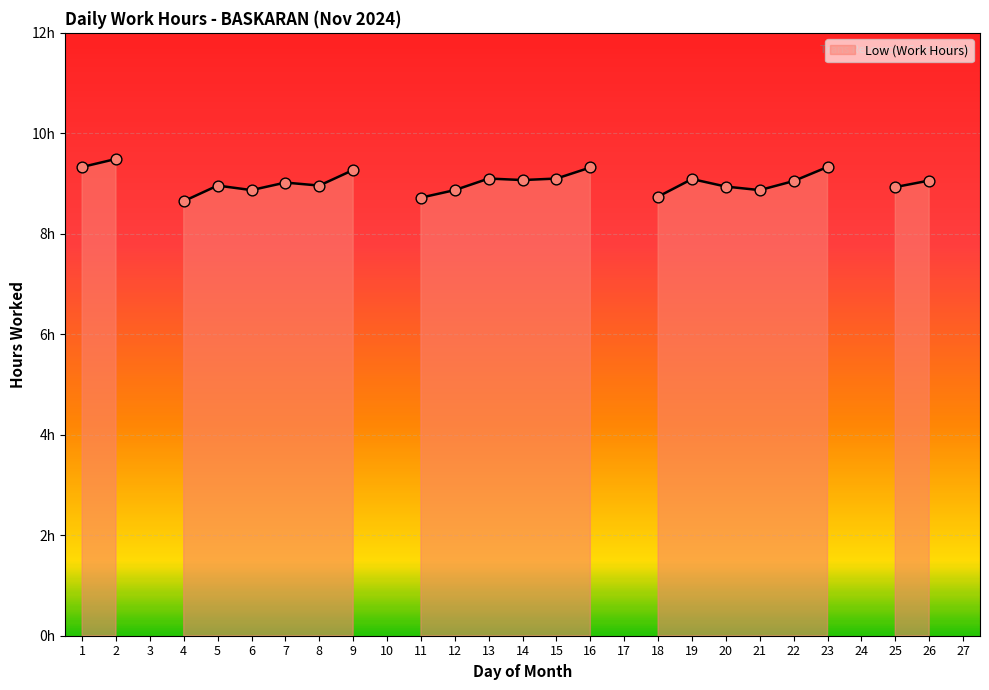

Between 9 and 10, which is larger?

9